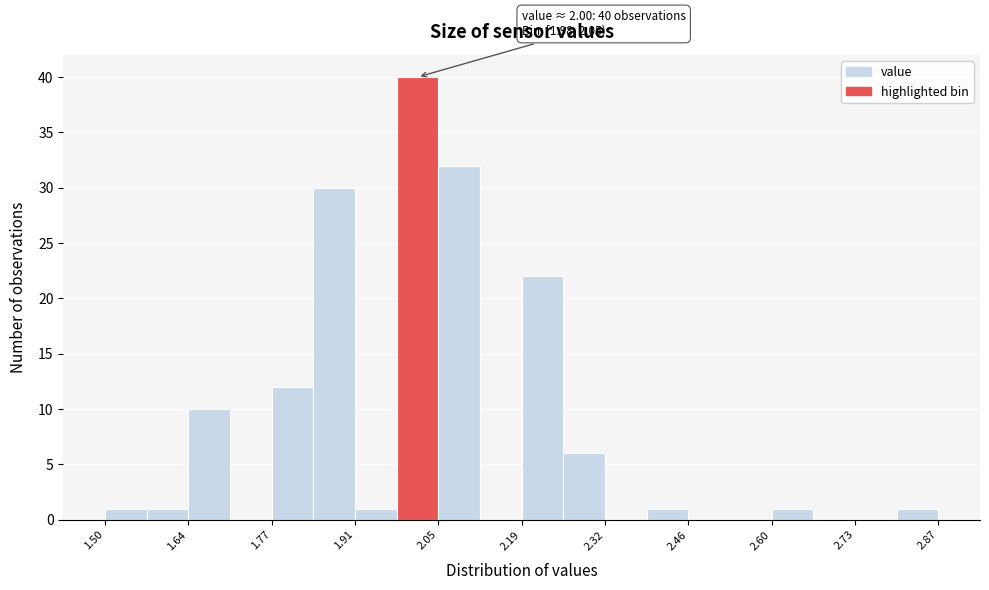

Around what value on the x-axis is the tallest bar? Give the approximate position of its centre, as read against the axis.

2.02